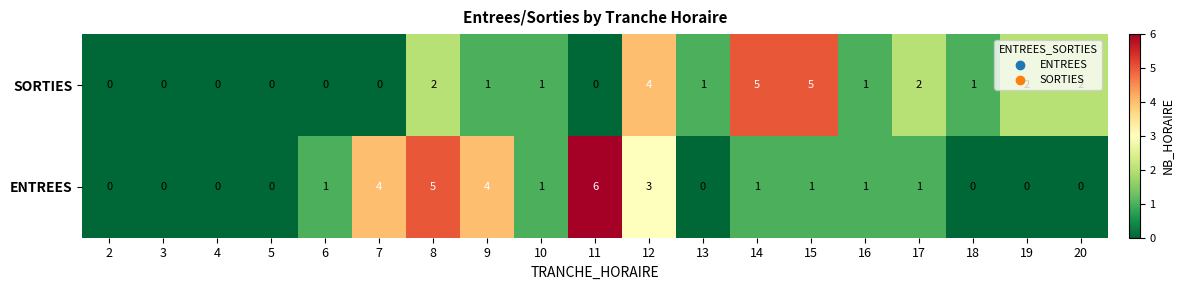

What is the total value across all series at 12?

7